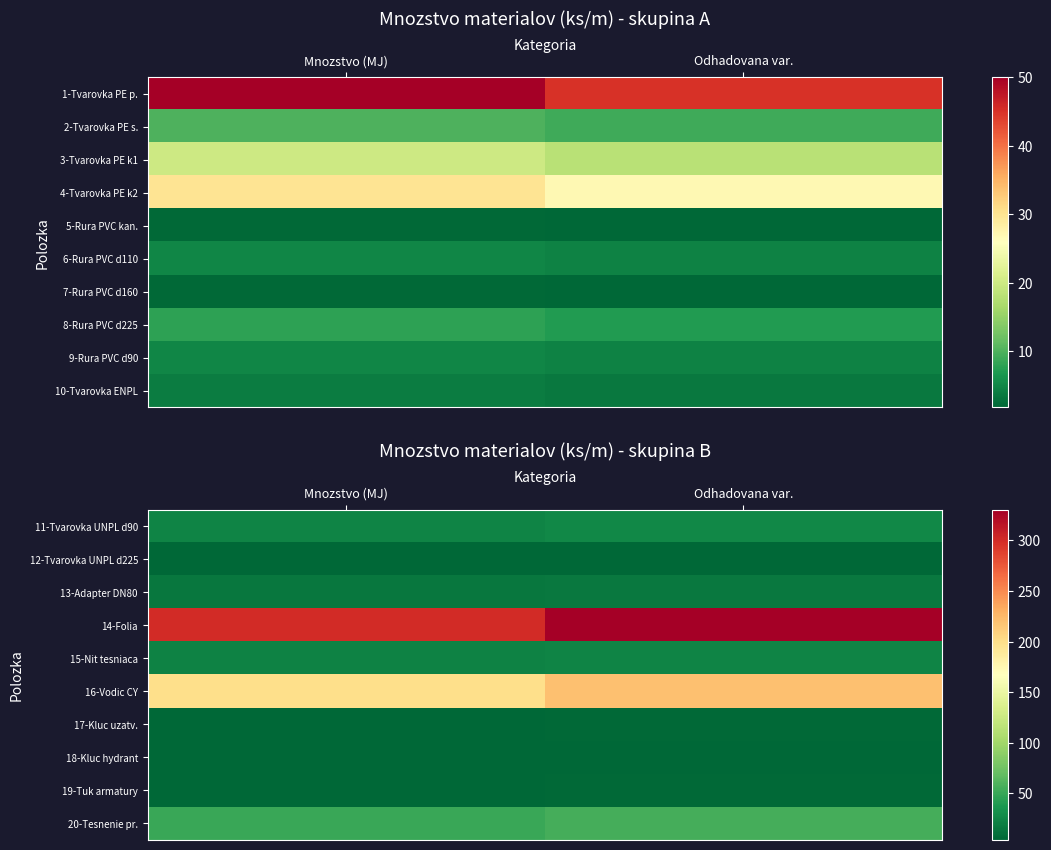

What is the spread (max minus min) of values at Odhadovana var.?

325.6